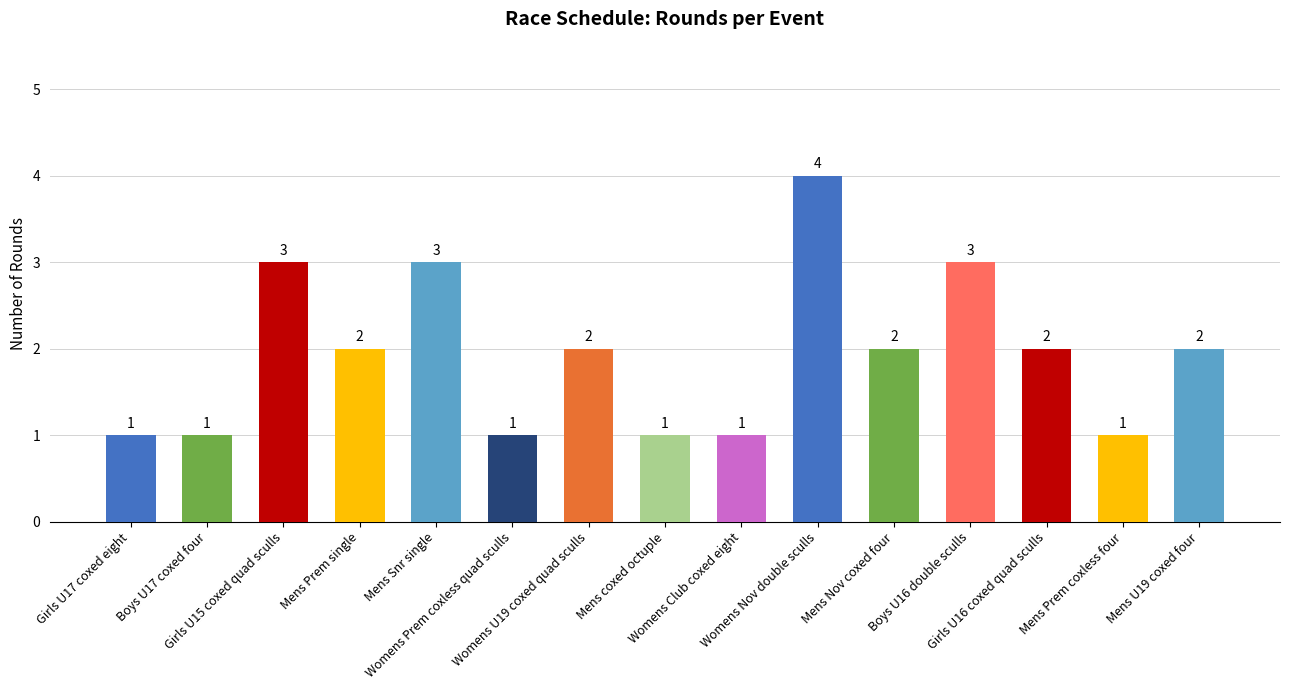

Which has a higher value, Girls U15 coxed quad sculls or Mens Prem coxless four?

Girls U15 coxed quad sculls